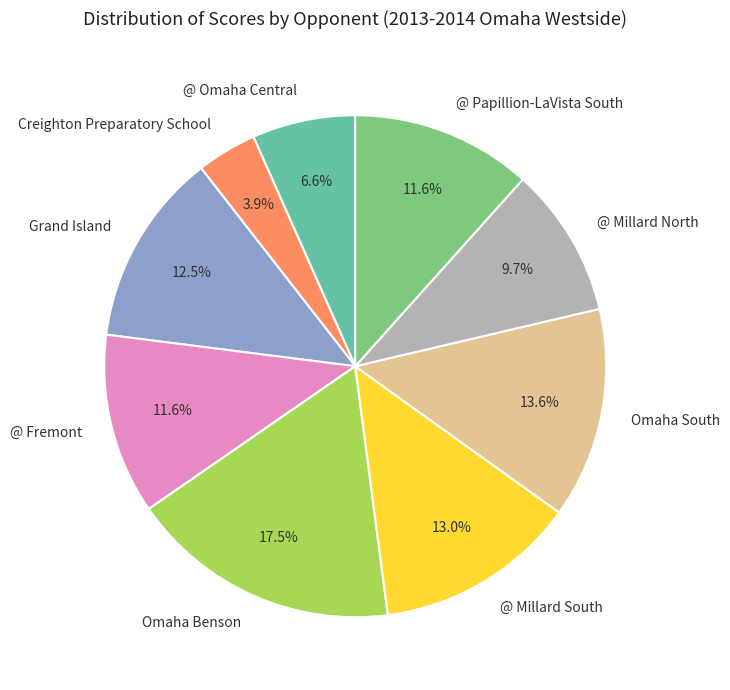

Is there a majority slice in this chart?

No